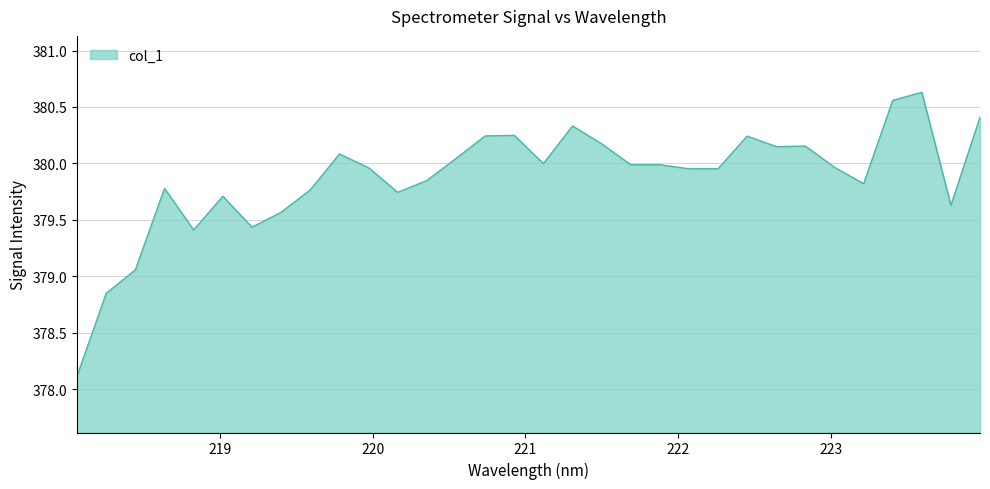

What is the minimum value shown in the chart?

378.1